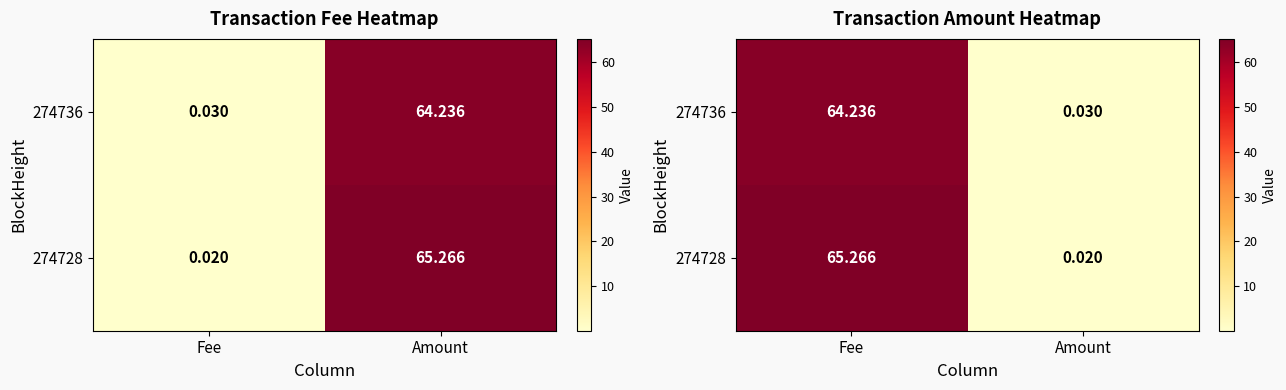

What is the approximate value of 274728 at Fee?

65.3